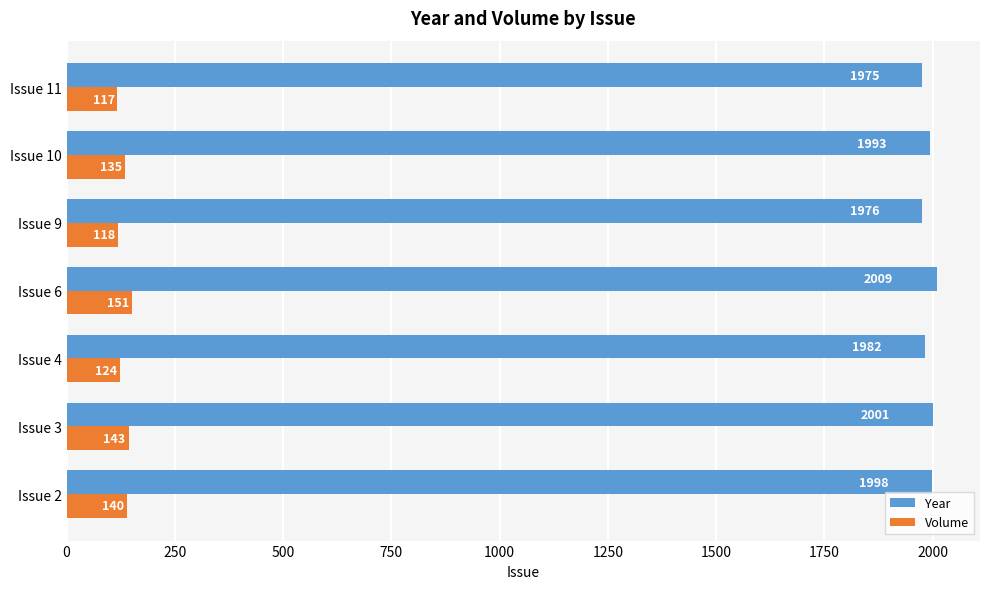

What are all the series names shown in the legend?

Year, Volume